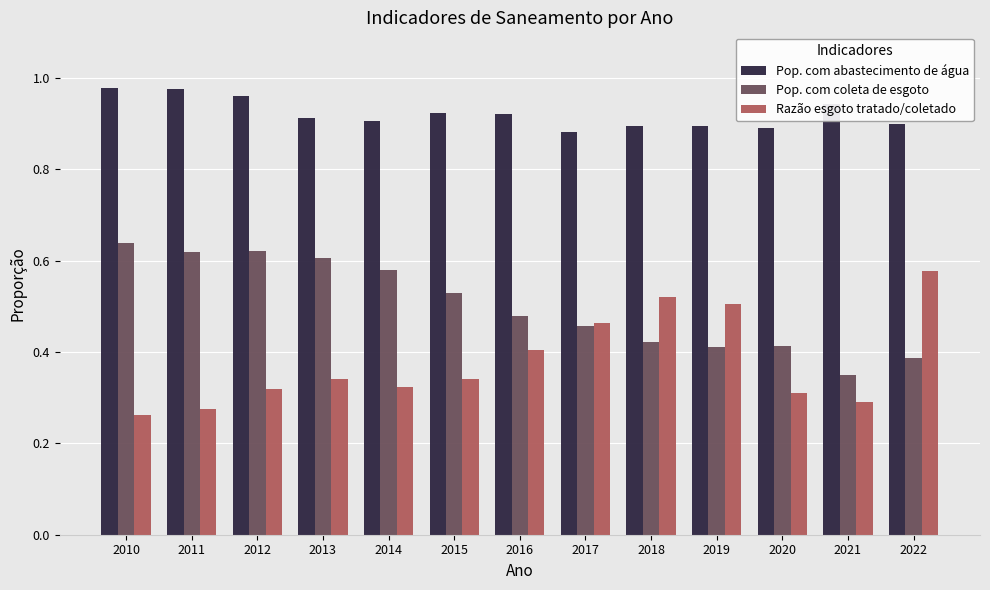

How many bars are there in total?

39